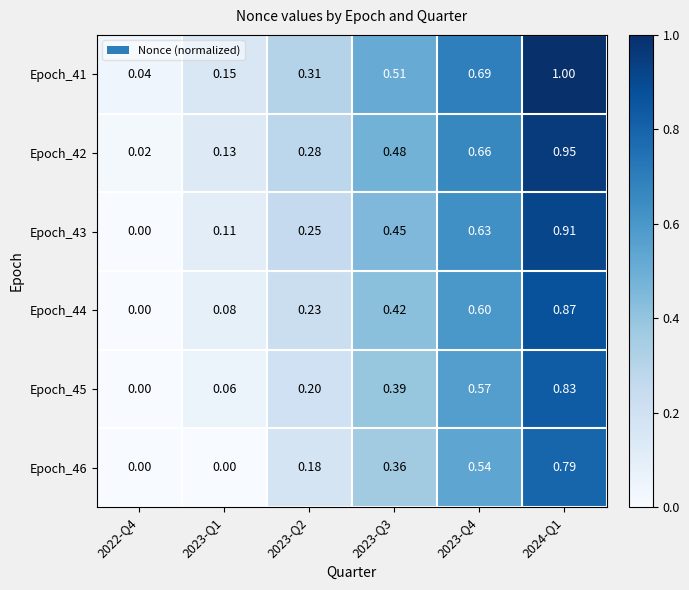

Which series has the largest total across all categories?

Epoch_41